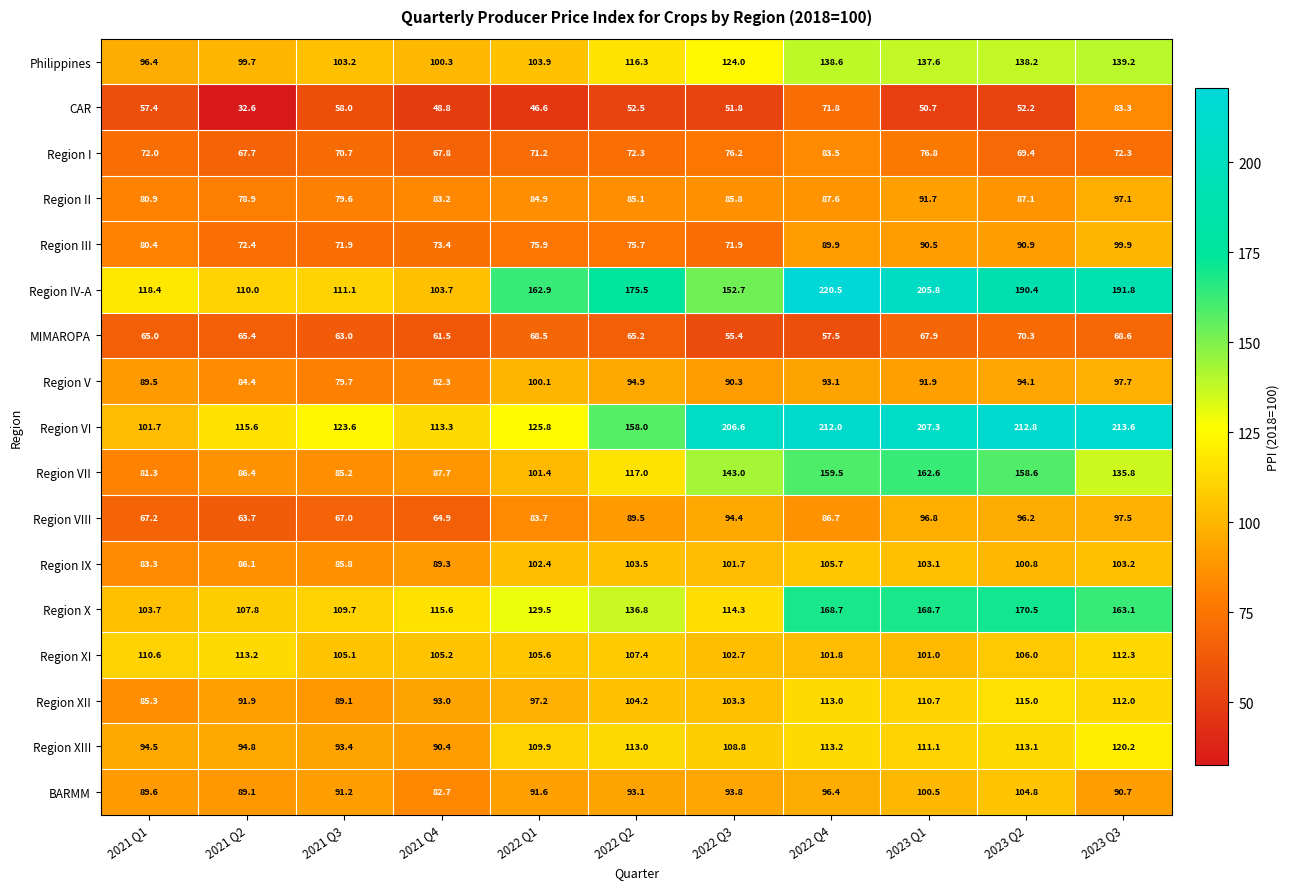

At which category does the chart reach its minimum across all series?

2021 Q2